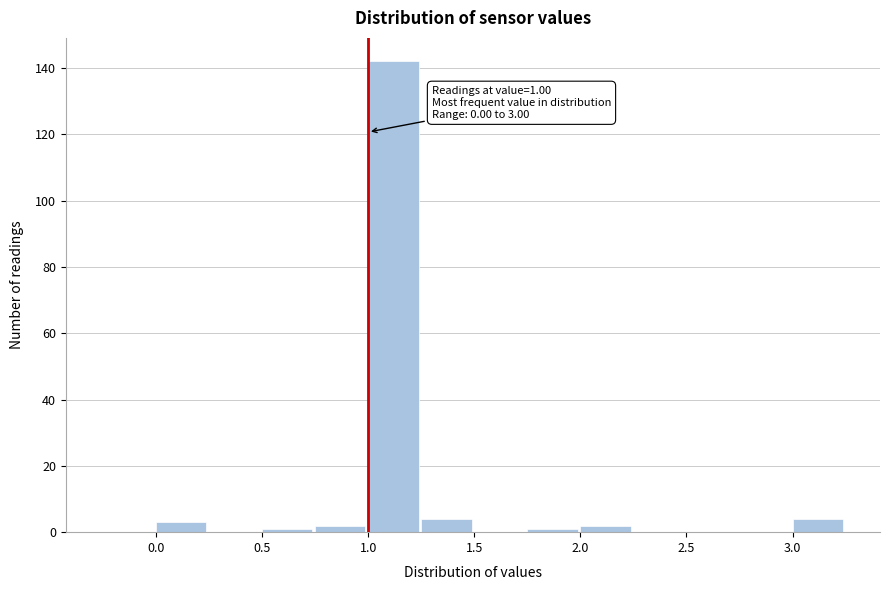

Over which range of the x-axis is the bar tallest?

1.00 to 1.25